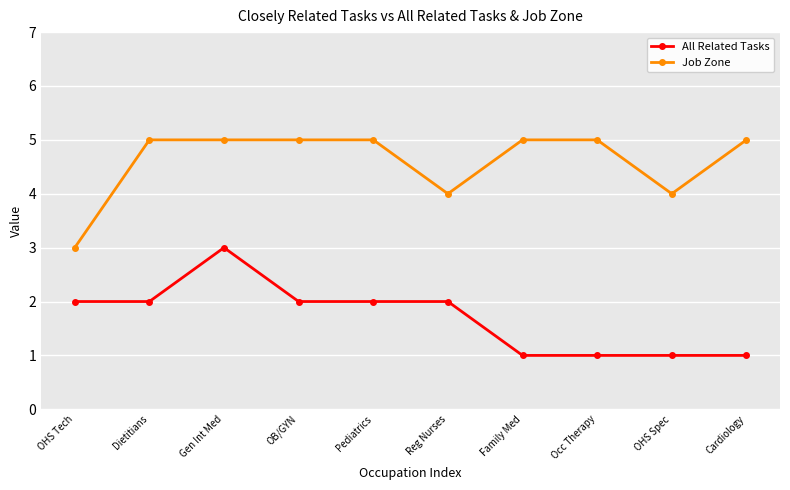

Is the value of Job Zone at Cardiology greater than the value of All Related Tasks at OHS Spec?

Yes